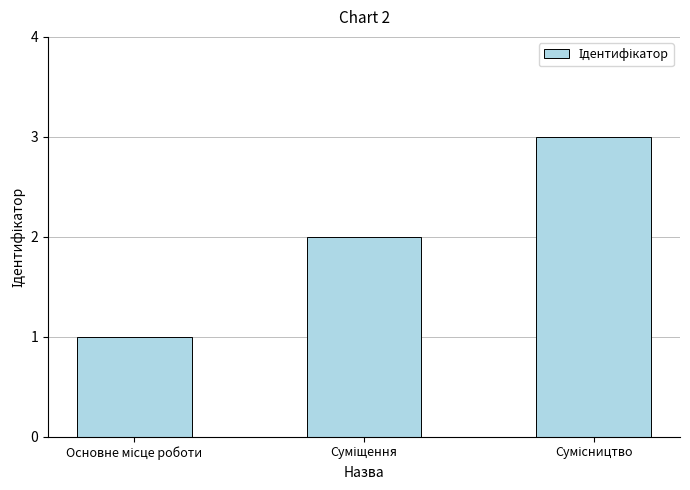

What is the sum of all values?

6